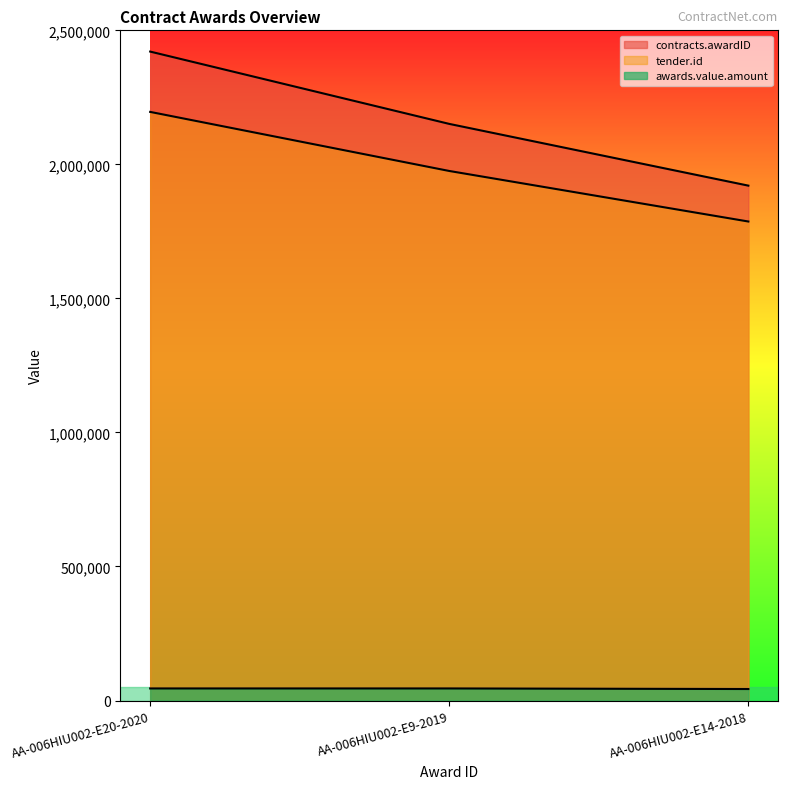

What is the minimum value shown in the chart?

42837.9